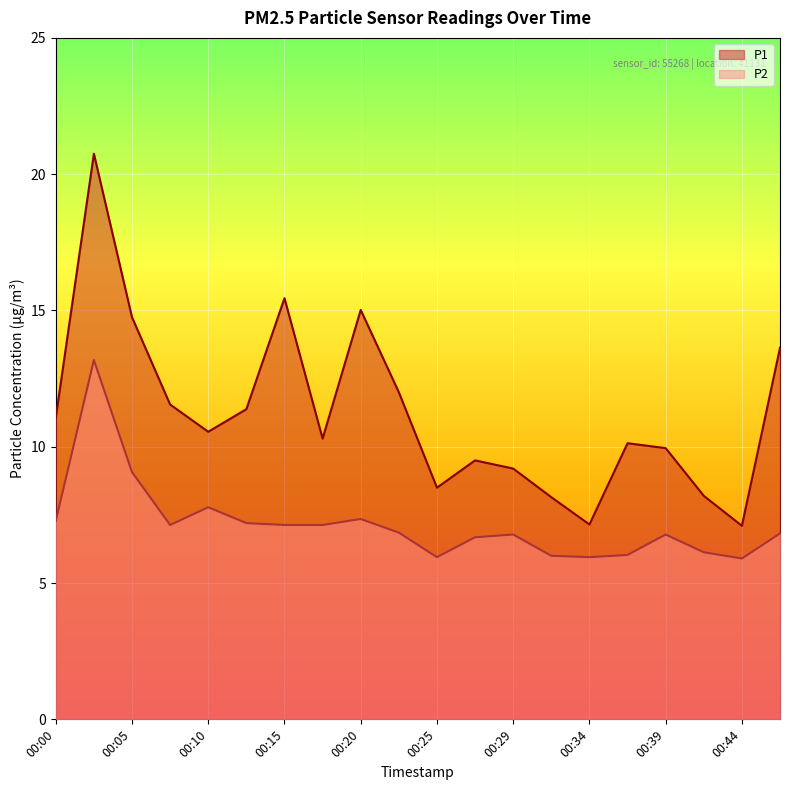

The value of P1 at 00:25 is 1.9. True or false?

False